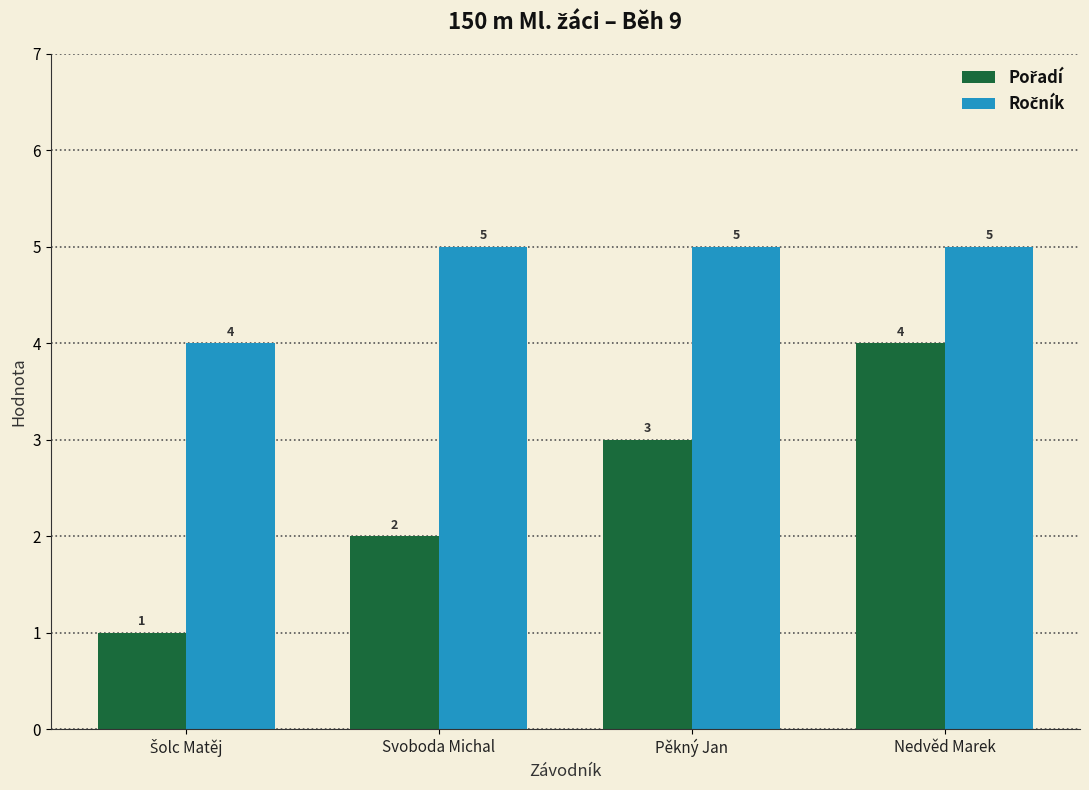

What is the maximum value shown in the chart?

5